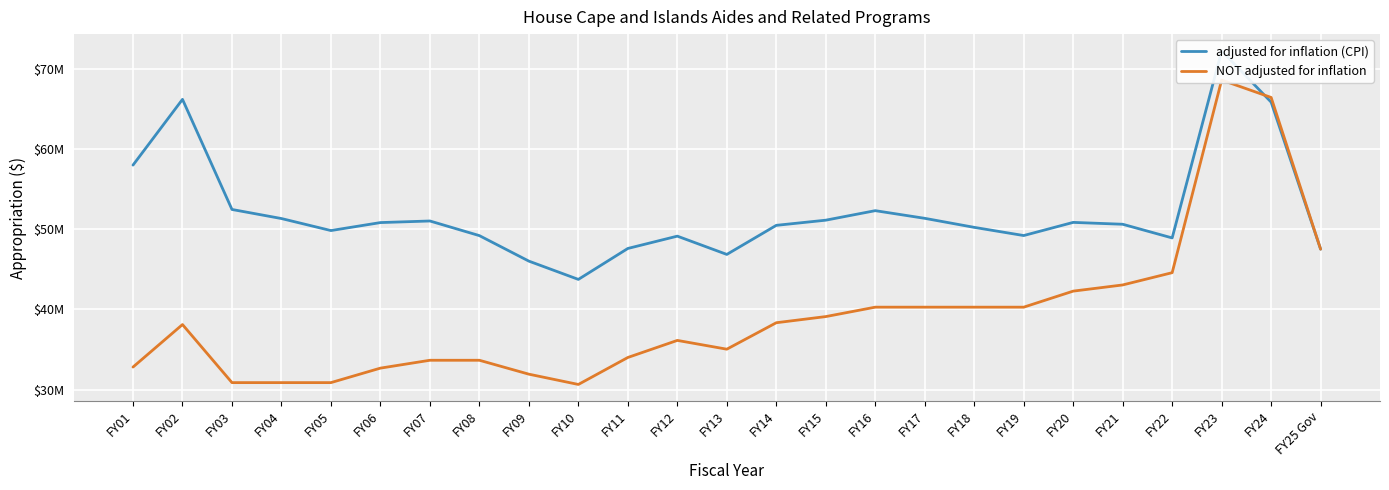

Is this an area chart (filled region under the line)?

No